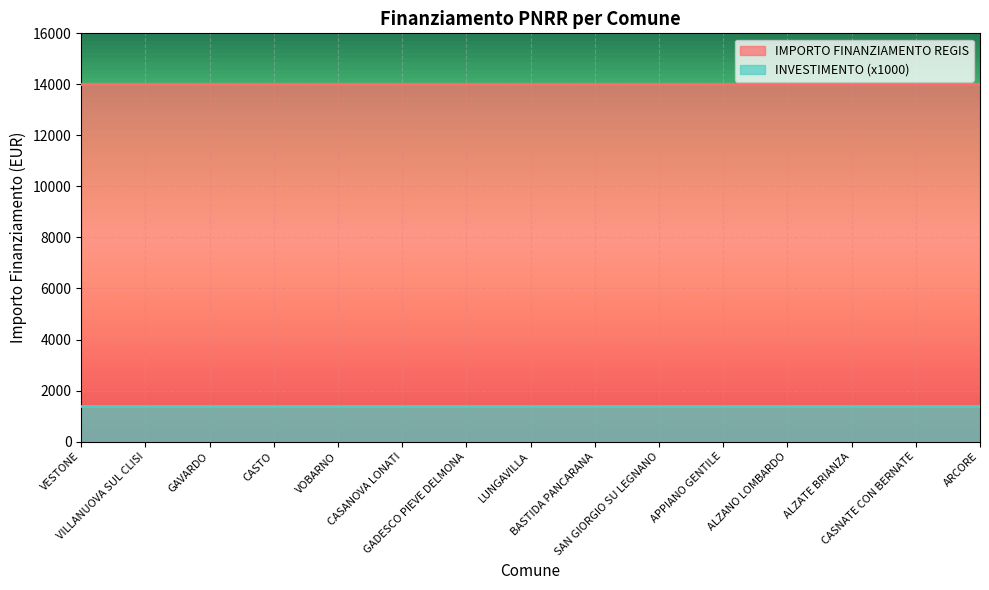

True or false: IMPORTO FINANZIAMENTO REGIS and INVESTIMENTO intersect in this chart.

False